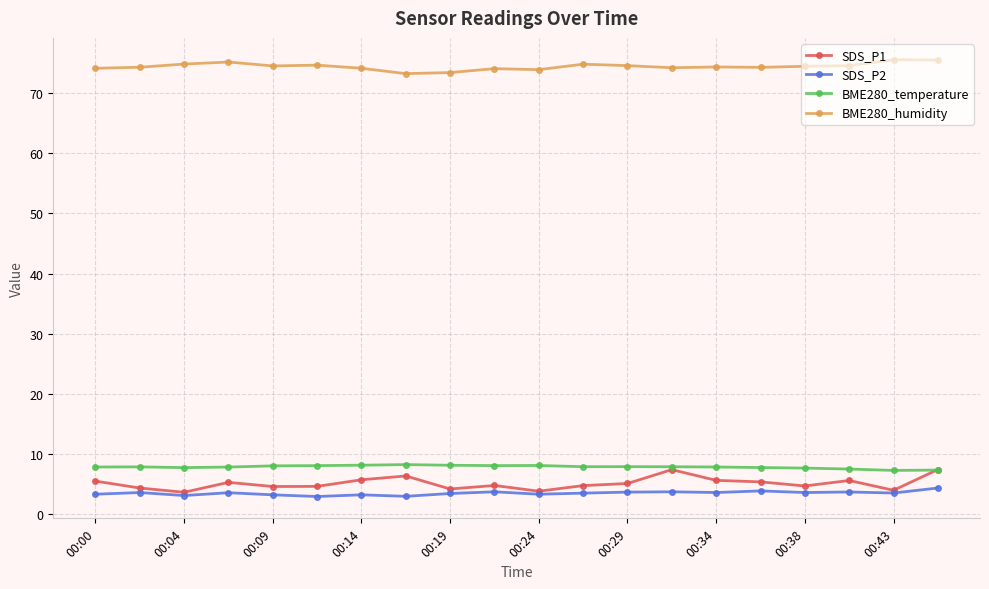

Which series has the largest total across all categories?

BME280_humidity